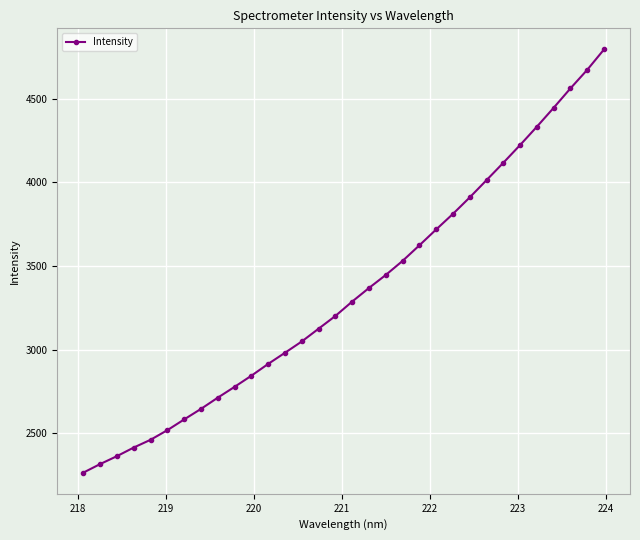

What is the difference between the second highest and minimum values?

2407.0